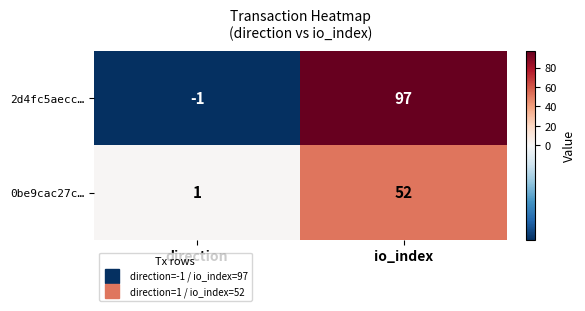

Which series has the largest total across all categories?

2d4fc5aecc…